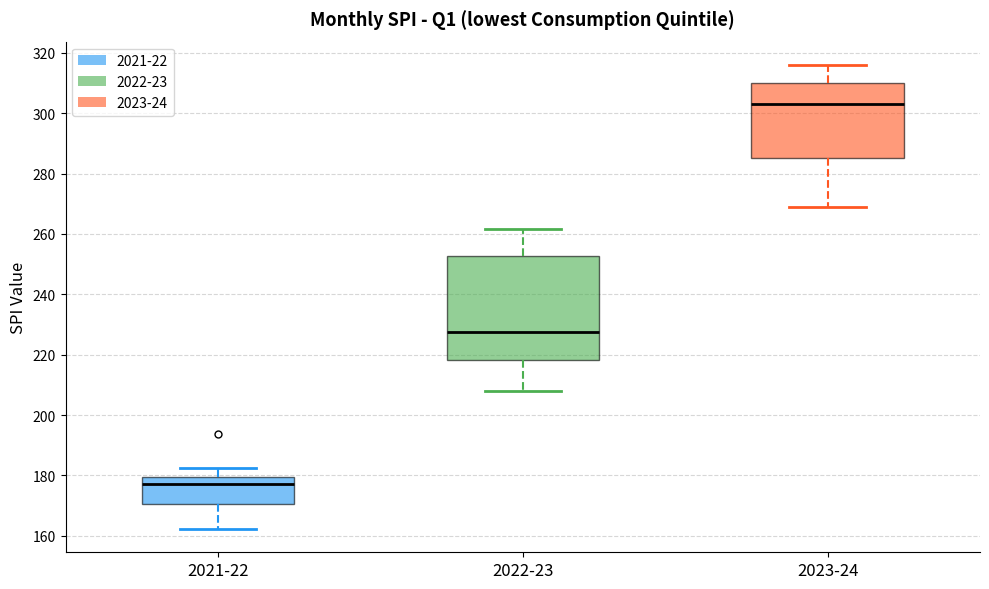

Reading left to right, transcribe this box plot: for each box, give where its median line is, the range the box spans, and where its two whiskers end, as read against the y-axis. The values are not printed on the chart, so give them approximately, as read against the axis.

2021-22: median 178, box 170 to 180, whiskers 162 to 182
2022-23: median 228, box 218 to 252, whiskers 208 to 262
2023-24: median 304, box 286 to 310, whiskers 268 to 316